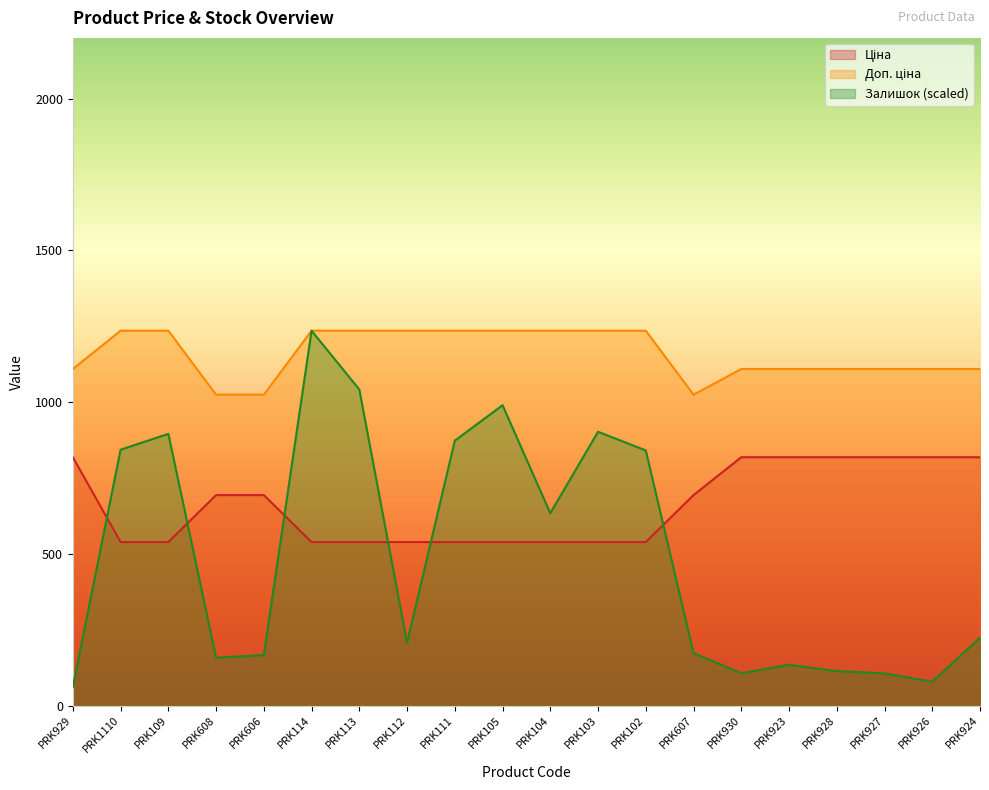

Which series changed the most between PRK104 and PRK924?

Залишок (scaled)